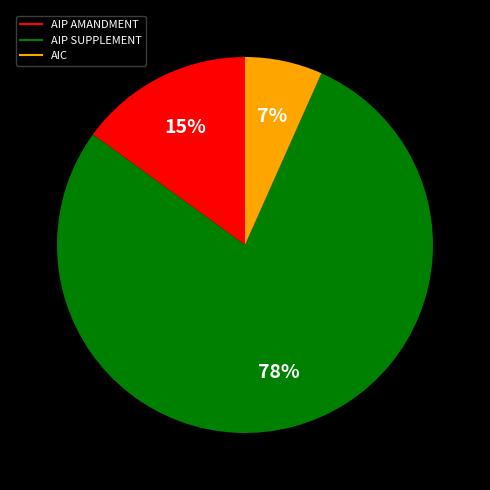

Does any single category account for the majority?

Yes